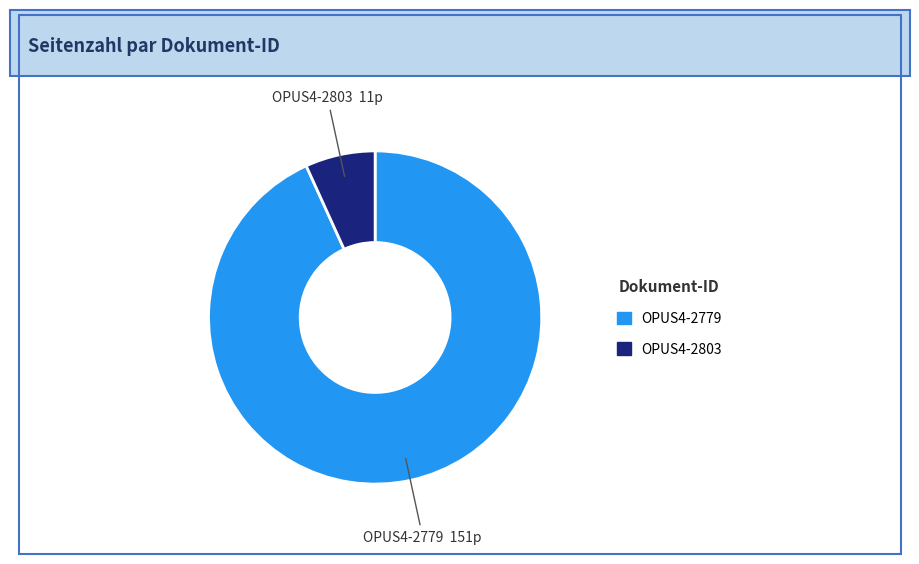

Approximately how many times larger is the value at OPUS4-2779 compared to OPUS4-2803?

13.7